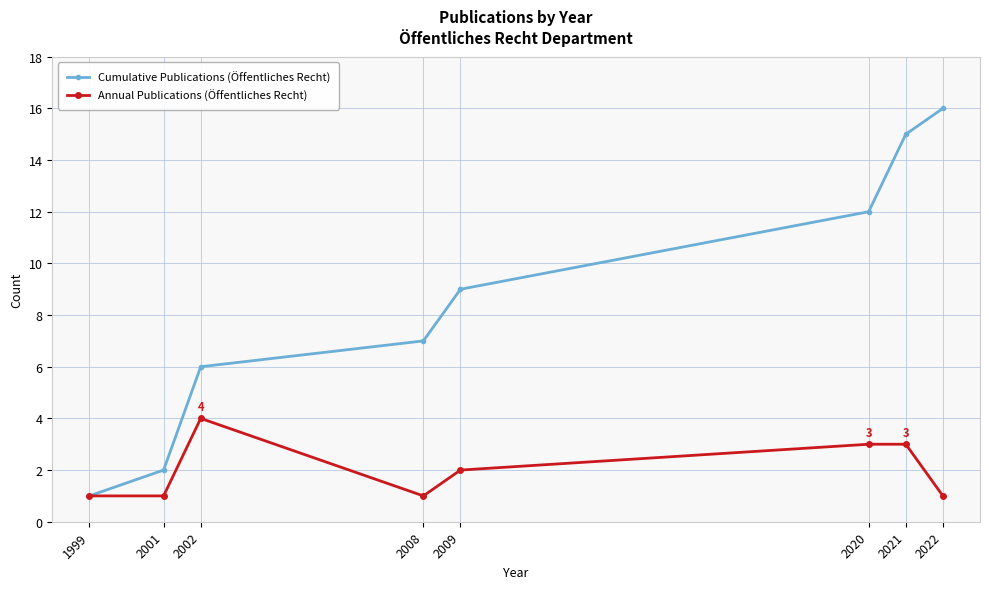

What is the greatest value displayed?

16